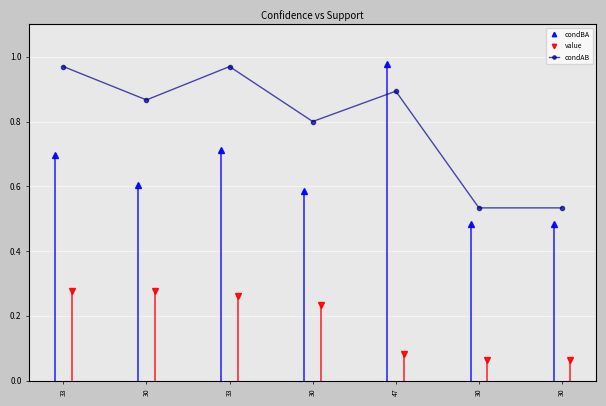

Is it true that the value at 30 is 1.2?

False